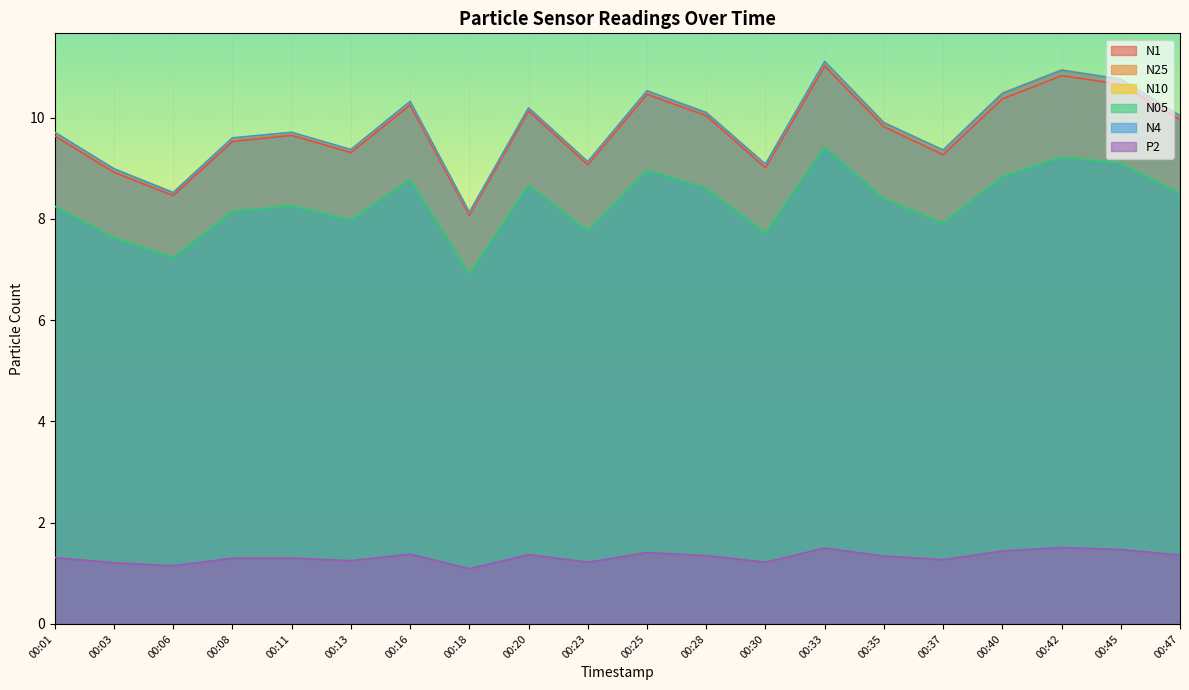

True or false: P2 has more than 2 points higher than both neighbors.

True